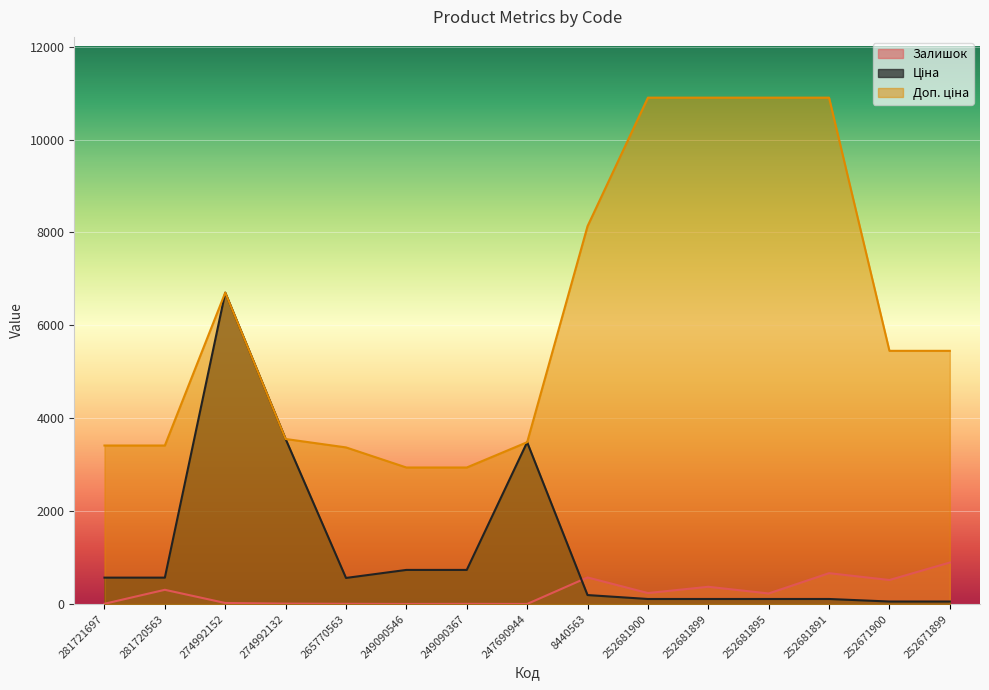

What is the value of the Доп. ціна point at the 12th from the left?

10903.0